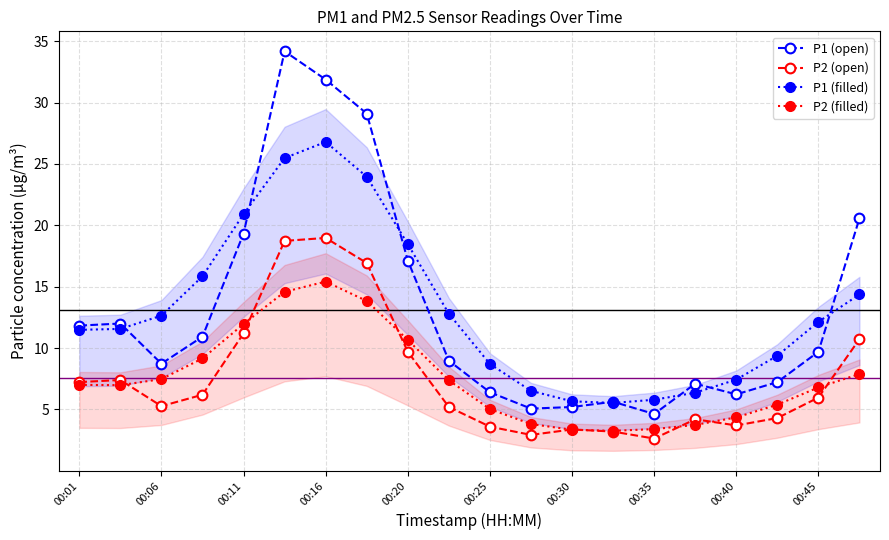

Is the value of P2 (filled) at 00:11 greater than the value of P1 (open) at 00:06?

Yes